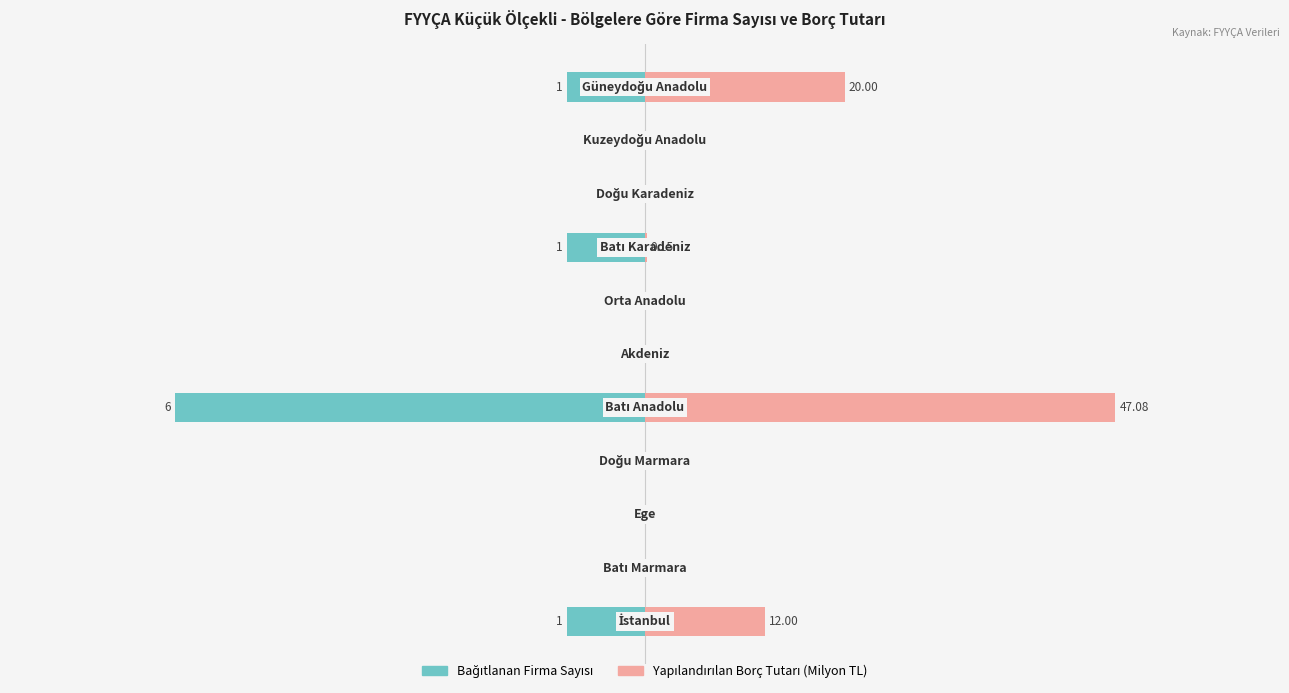

How many bars are there in each group?

2